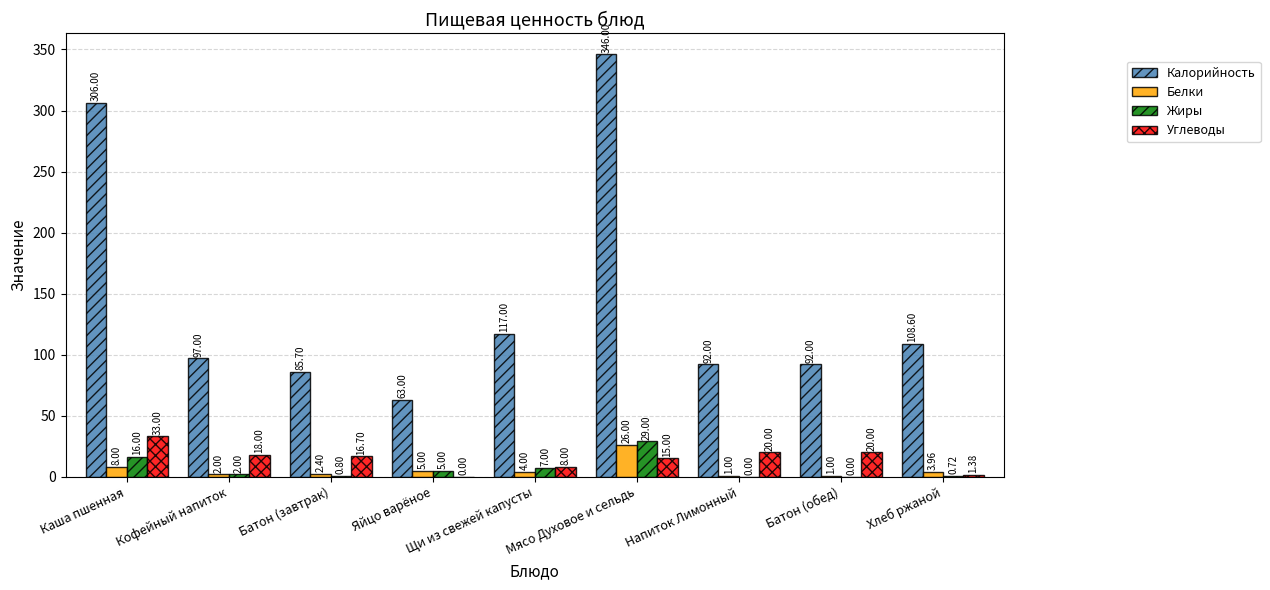

Which category has the highest value in the Углеводы series?

Каша пшенная